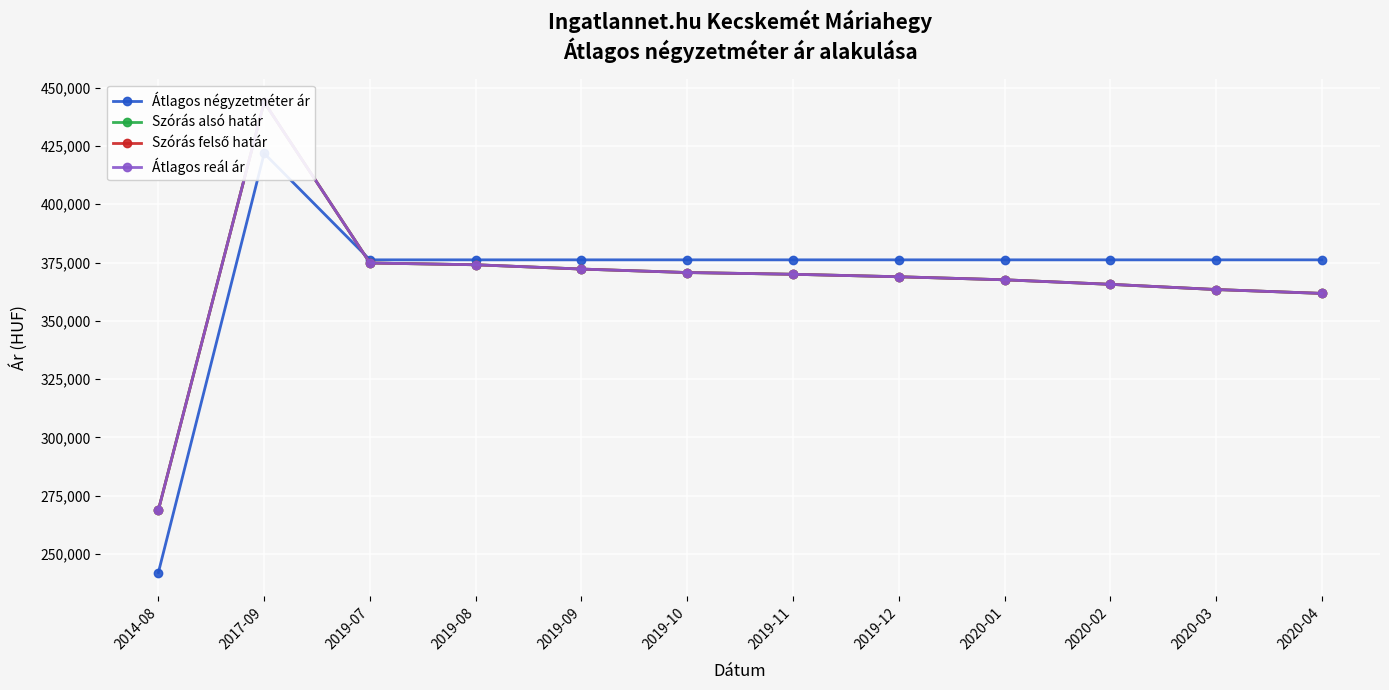

Which series has the widest spread of values?

Átlagos négyzetméter ár